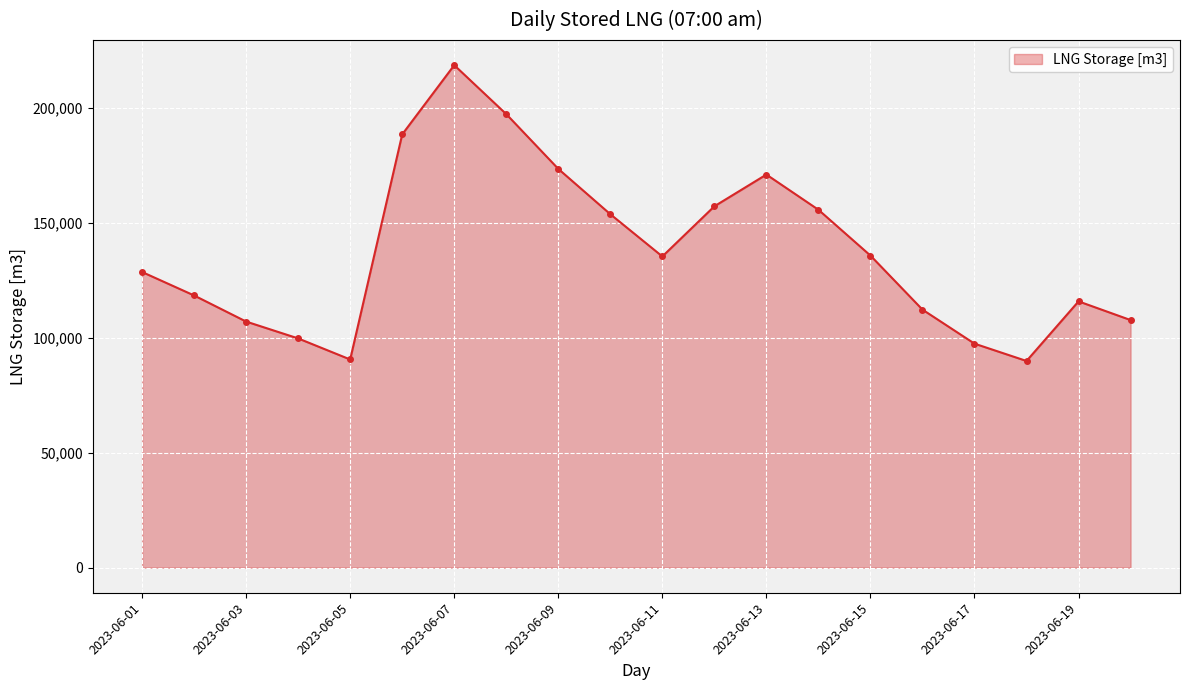

What is the minimum value shown in the chart?

89869.4